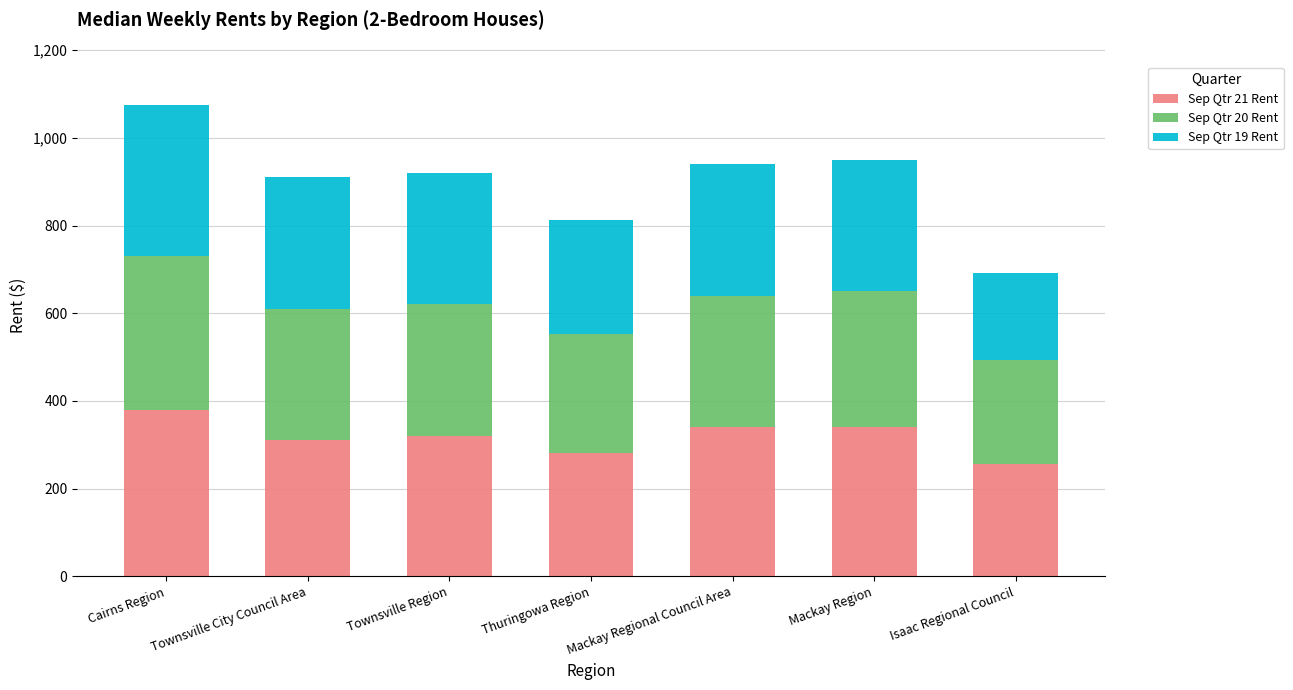

What is the total value across all series at Mackay Region?

950.0